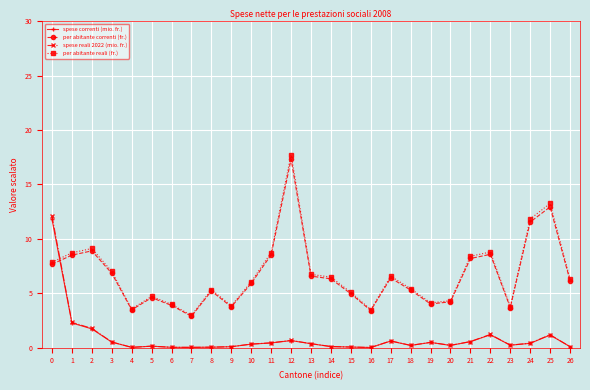

What is the spread (max minus min) of values at 11?

8.3